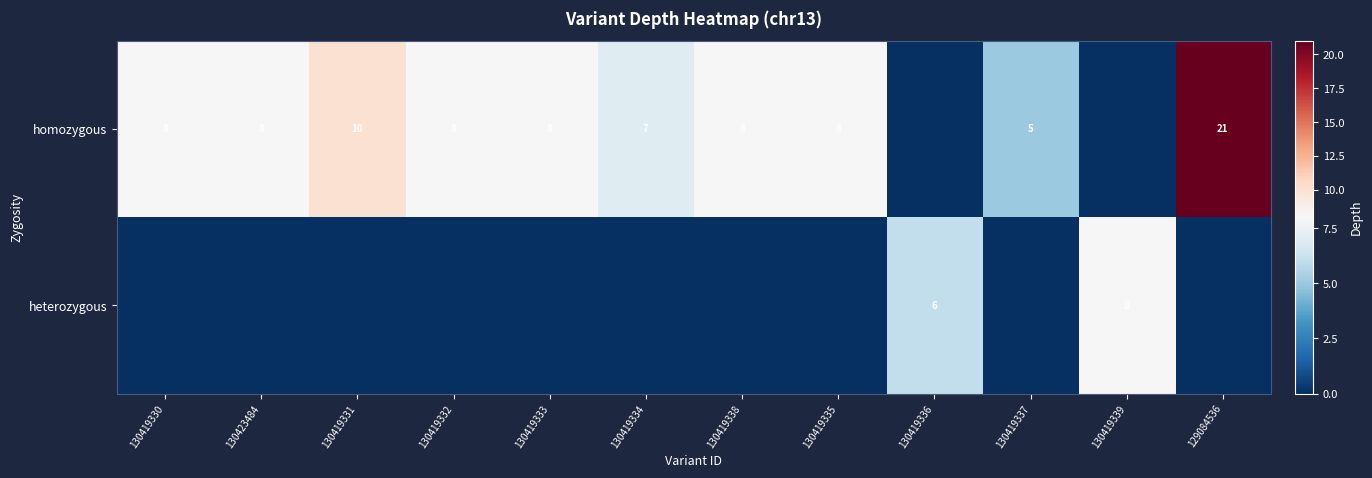

True or false: homozygous has a value of 10 at 130419331.

True